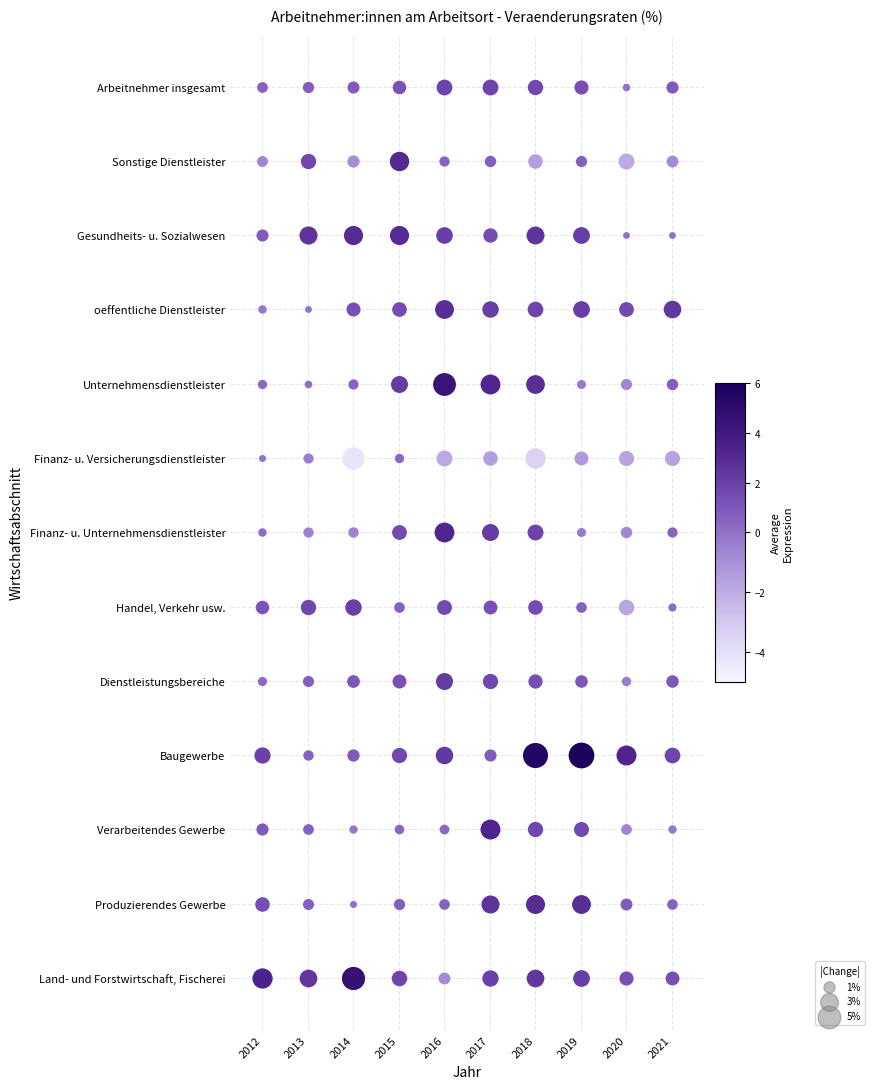

Reading left to right, extract all data points from this chart.

Land- und Forstwirtschaft, Fischerei: 2012=3.4	2013=2.5	2014=4.6	2015=1.8	2016=-0.8	2017=2.0	2018=2.4	2019=2.1	2020=1.4	2021=1.3
Produzierendes Gewerbe: 2012=1.5	2013=0.7	2014=0.0	2015=0.7	2016=0.6	2017=2.6	2018=2.9	2019=2.8	2020=0.9	2021=0.6
Verarbeitendes Gewerbe: 2012=0.9	2013=0.6	2014=-0.2	2015=0.4	2016=0.4	2017=3.3	2018=1.7	2019=1.6	2020=-0.6	2021=-0.2
Baugewerbe: 2012=2.0	2013=0.5	2014=0.9	2015=1.7	2016=2.4	2017=0.9	2018=5.5	2019=5.8	2020=3.3	2021=1.8
Dienstleistungsbereiche: 2012=0.3	2013=0.7	2014=1.0	2015=1.3	2016=2.2	2017=1.7	2018=1.4	2019=1.0	2020=-0.4	2021=1.0
Handel, Verkehr usw.: 2012=1.2	2013=1.7	2014=2.0	2015=0.6	2016=1.6	2017=1.3	2018=1.5	2019=0.6	2020=-1.8	2021=0.2
Finanz- u. Unternehmensdienstleister: 2012=0.2	2013=-0.5	2014=-0.5	2015=1.6	2016=3.2	2017=2.2	2018=1.9	2019=-0.3	2020=-0.7	2021=0.5
Finanz- u. Versicherungsdienstleister: 2012=-0.0	2013=-0.5	2014=-4.2	2015=0.3	2016=-1.9	2017=-1.5	2018=-3.5	2019=-1.3	2020=-1.6	2021=-1.7
Unternehmensdienstleister: 2012=0.3	2013=0.1	2014=0.5	2015=2.2	2016=4.5	2017=3.2	2018=2.8	2019=-0.3	2020=-0.7	2021=0.7
oeffentliche Dienstleister: 2012=-0.2	2013=-0.0	2014=1.4	2015=1.5	2016=2.8	2017=2.1	2018=1.8	2019=2.1	2020=1.6	2021=2.4
Gesundheits- u. Sozialwesen: 2012=0.9	2013=2.6	2014=3.0	2015=3.0	2016=2.1	2017=1.4	2018=2.5	2019=2.2	2020=0.0	2021=0.0
Sonstige Dienstleister: 2012=-0.6	2013=1.7	2014=-0.9	2015=3.1	2016=0.5	2017=0.7	2018=-1.5	2019=0.7	2020=-1.9	2021=-0.8
Arbeitnehmer insgesamt: 2012=0.6	2013=0.7	2014=0.9	2015=1.2	2016=1.9	2017=1.9	2018=1.7	2019=1.4	2020=-0.1	2021=0.9